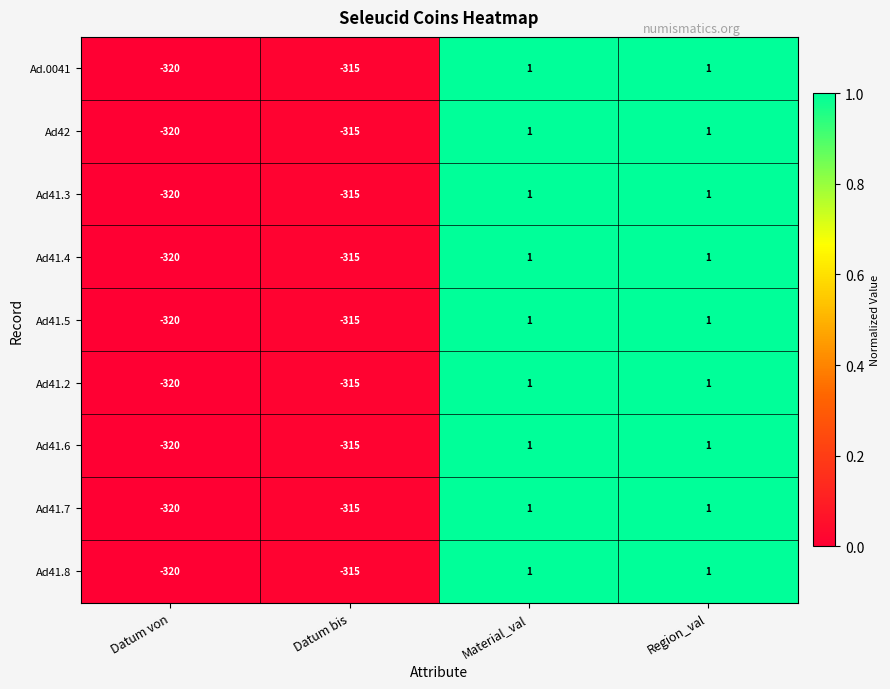

Which label corresponds to the smallest value in the chart?

Datum von